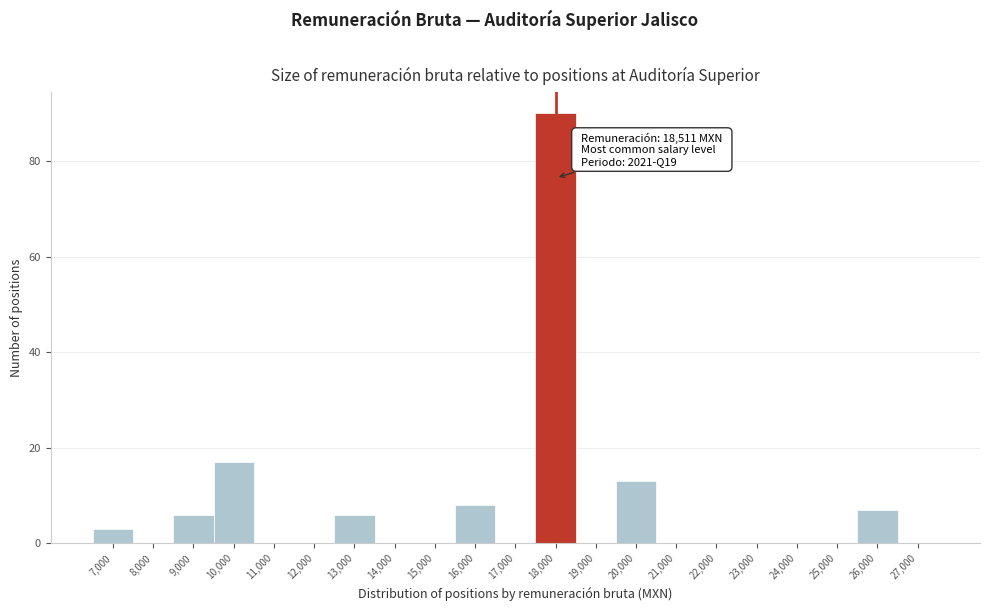

Reading right to left, list all the values displayed in this chart.

27,000=0	26,000=7	25,000=0	24,000=0	23,000=0	22,000=0	21,000=0	20,000=13	19,000=0	18,000=90	17,000=0	16,000=8	15,000=0	14,000=0	13,000=6	12,000=0	11,000=0	10,000=17	9,000=6	8,000=0	7,000=3